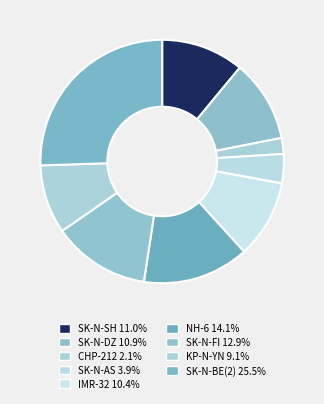

Do CHP-212 and IMR-32 together represent more than half of the pie?

No